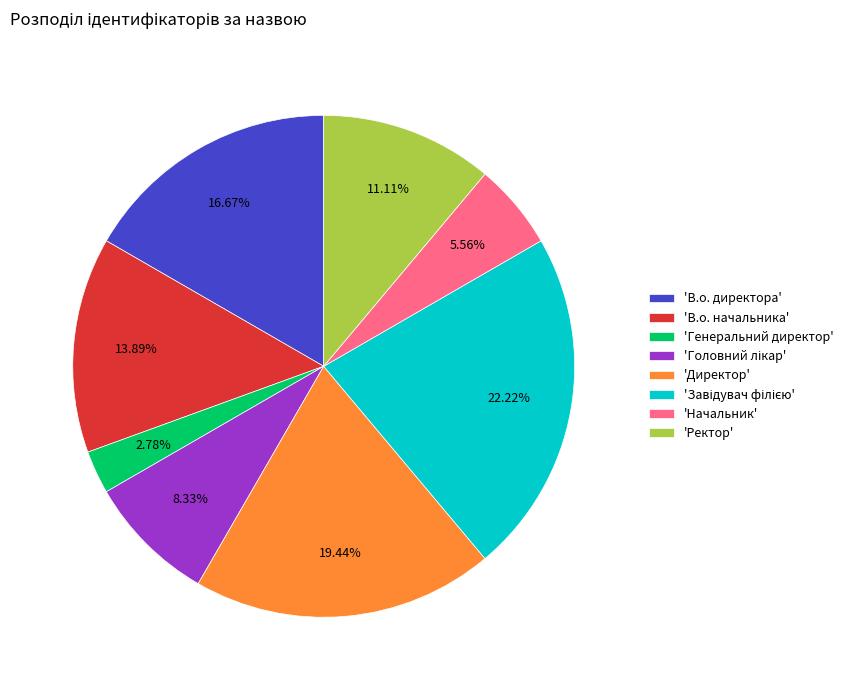

Which category has the smallest portion of the pie?

'Генеральний директор'